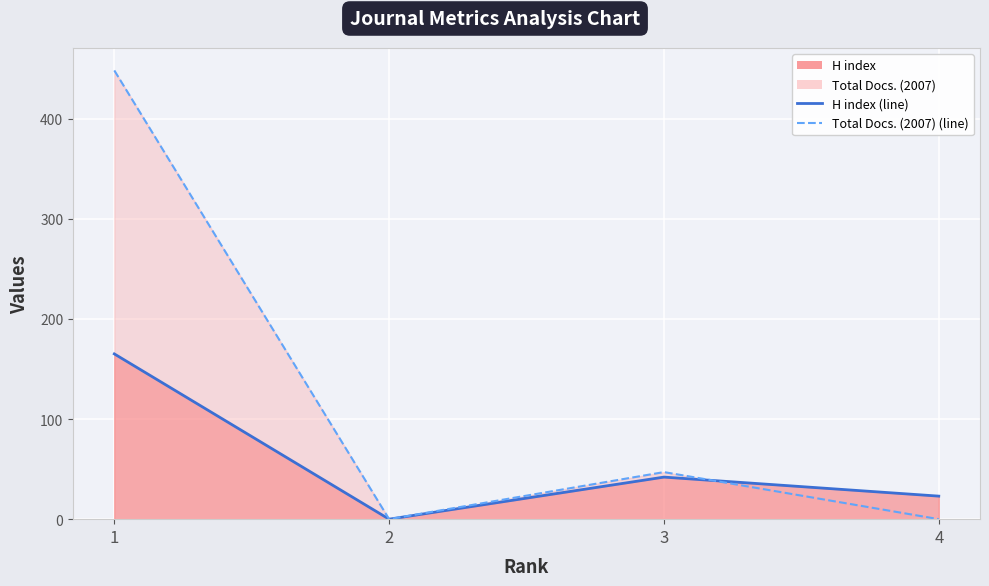

At how many categories does at least one series exceed 40?

2